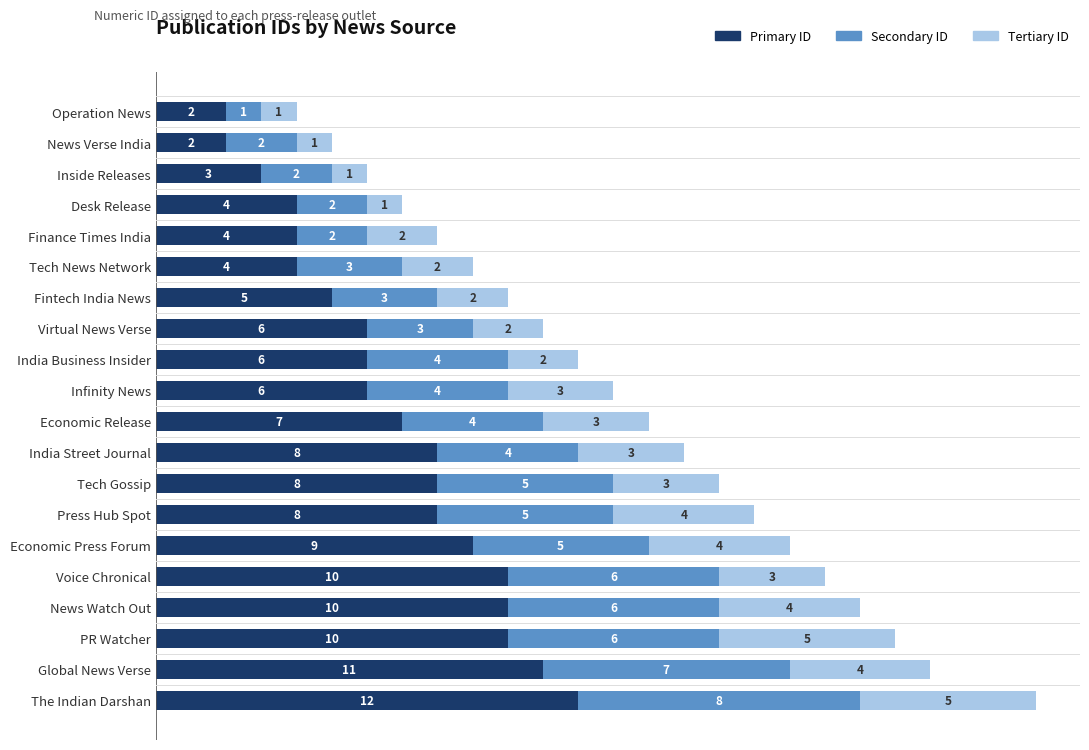

What is the average value of the Primary ID series?

7